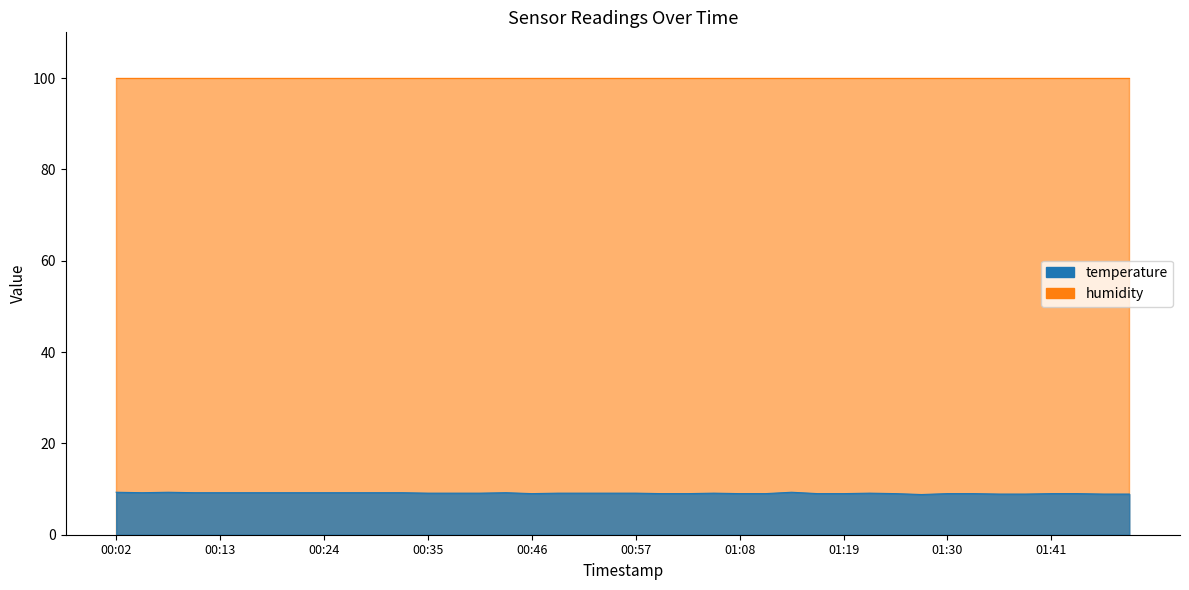

How many categories are shown in the chart?

40